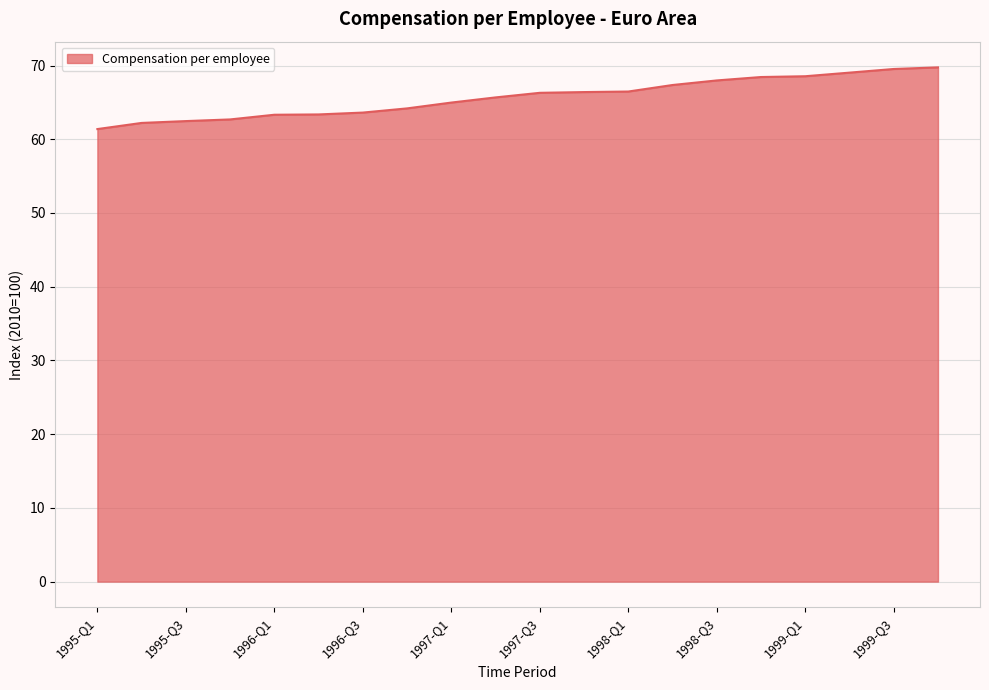

What is the difference between the maximum and minimum values?

8.4